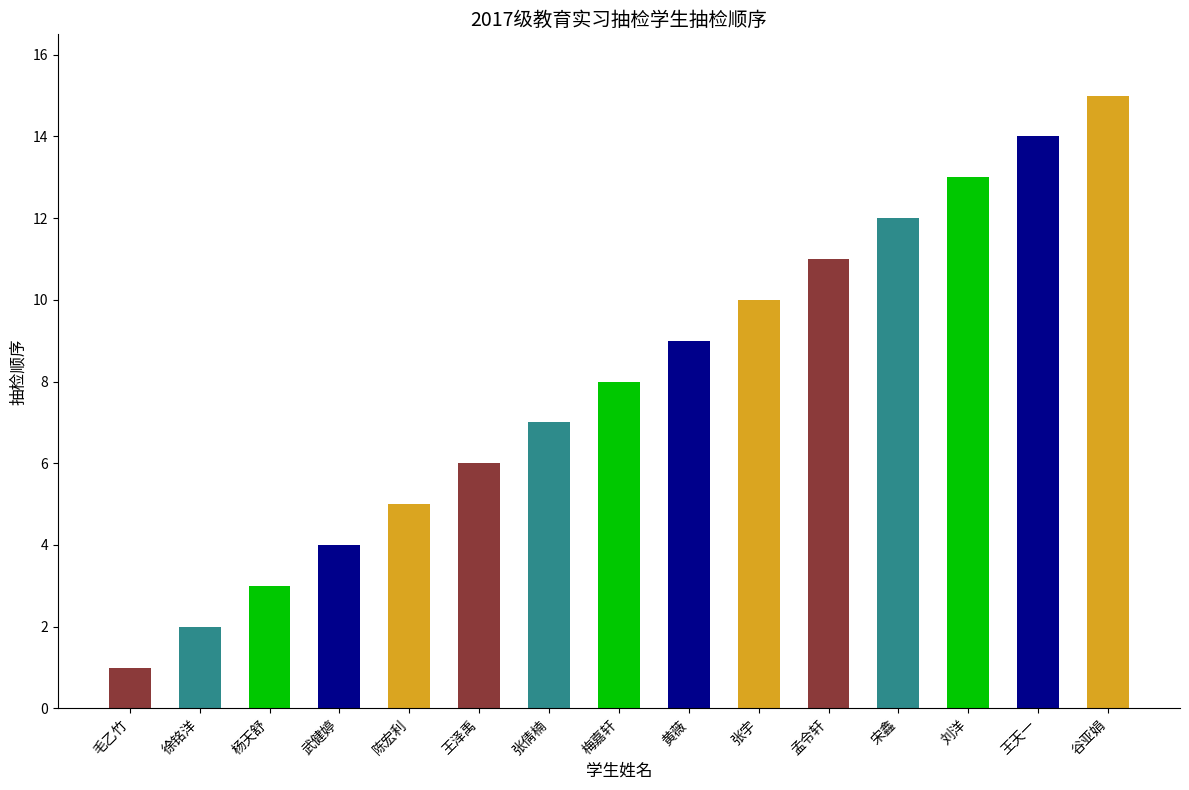

True or false: the data shows 13 at 刘洋.

True